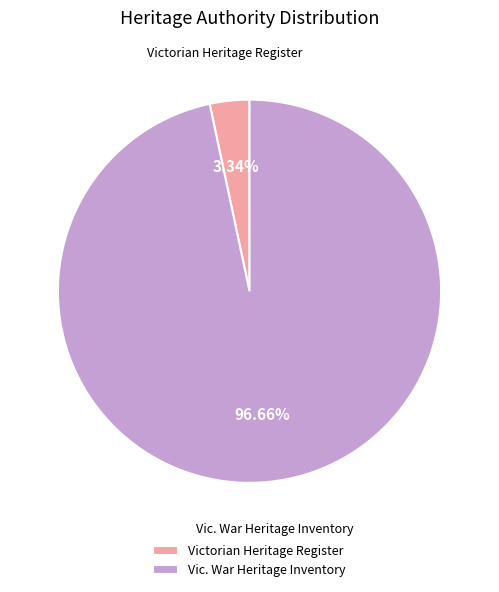

Count the number of slices in the pie.

2